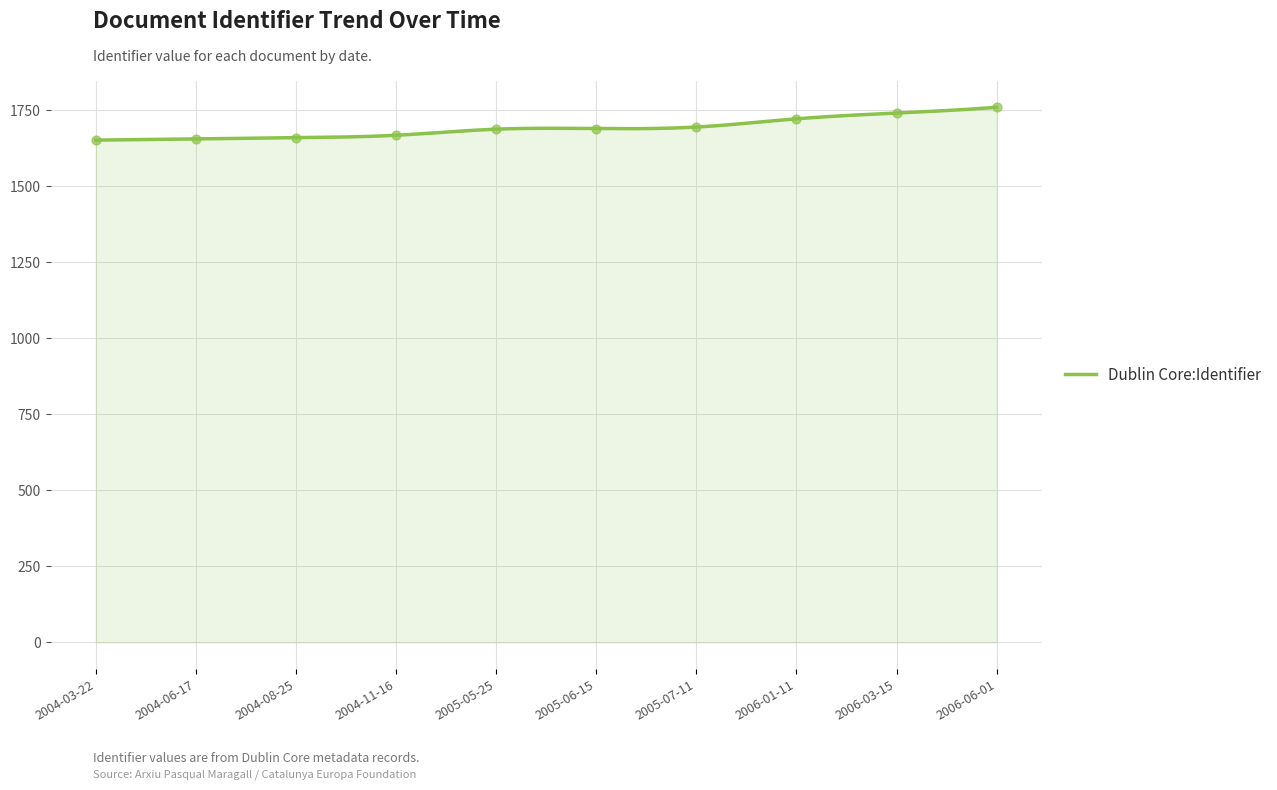

What is the change in value from 2004-11-16 to 2005-05-25?

+20